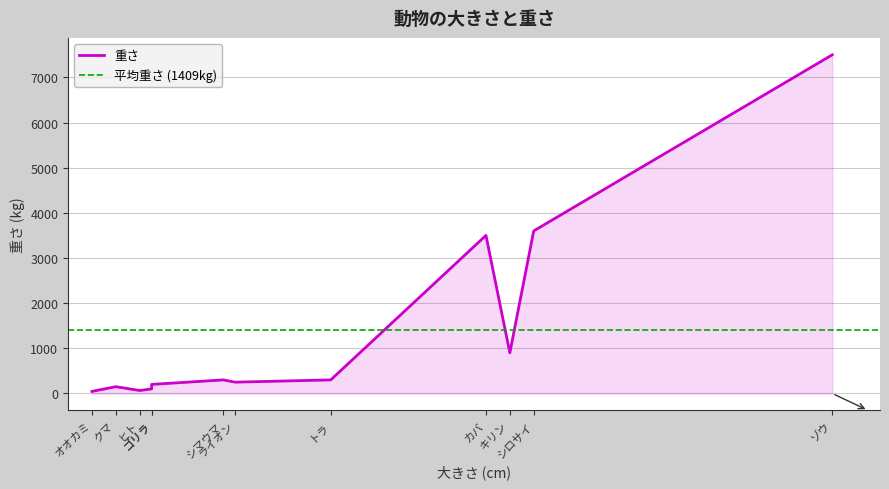

Where does the data first go above 250?

シマウマ